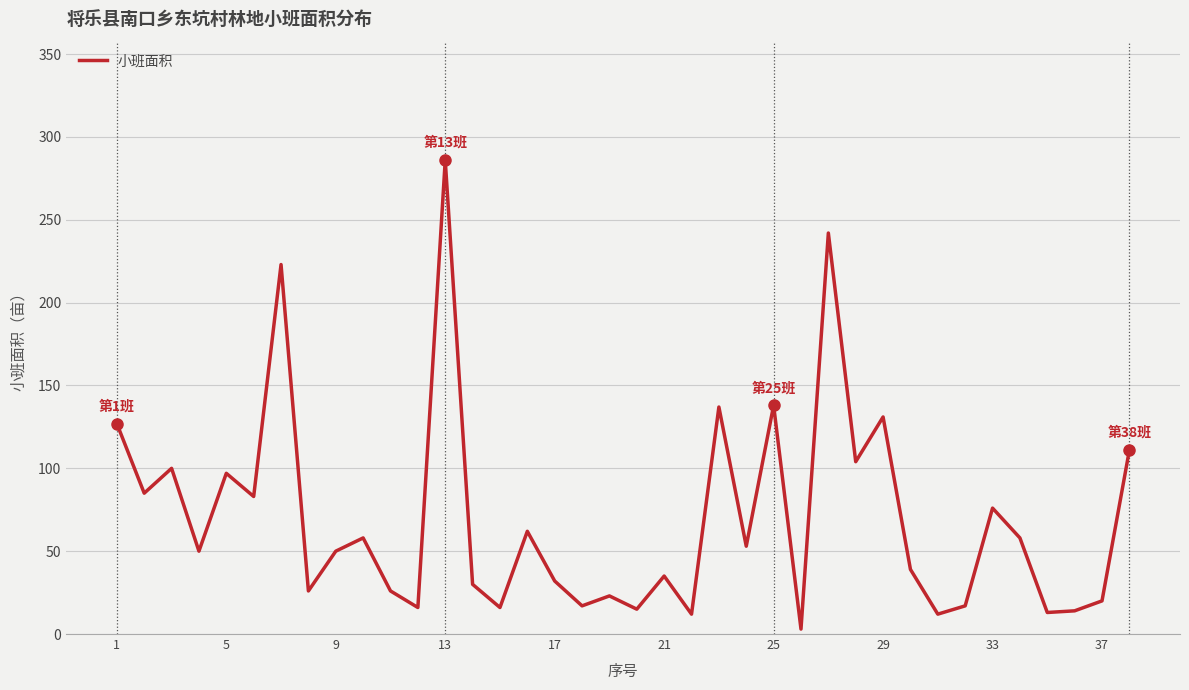

What is the greatest value displayed?

286